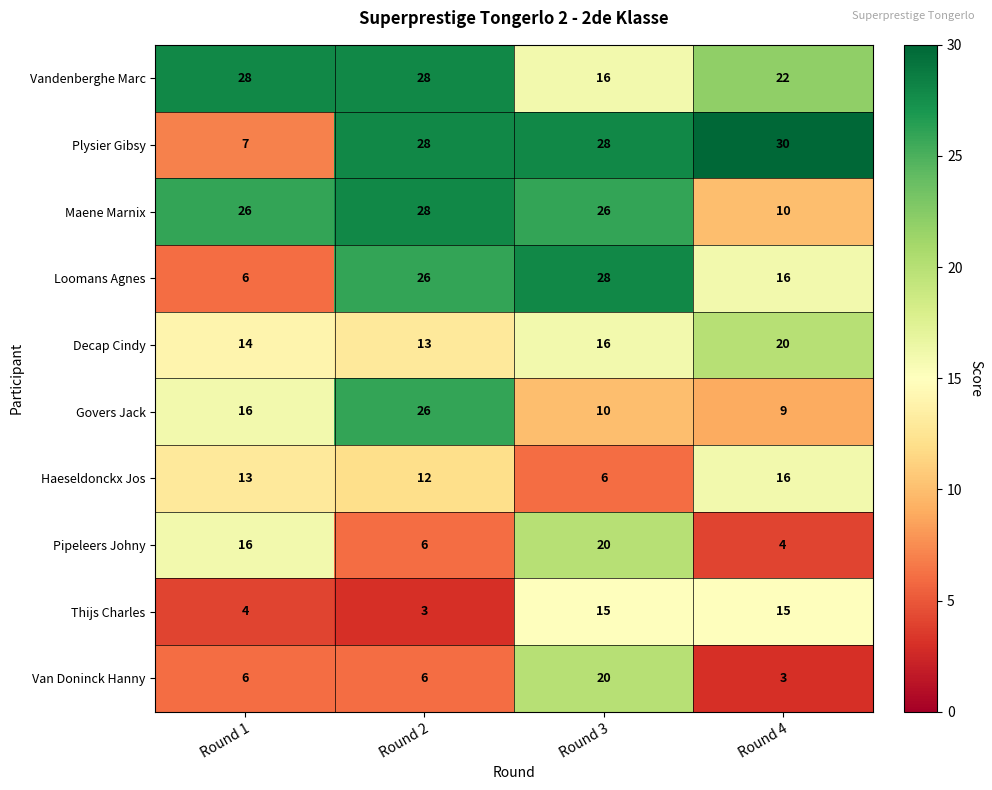

Read the Thijs Charles value at Round 1.

4